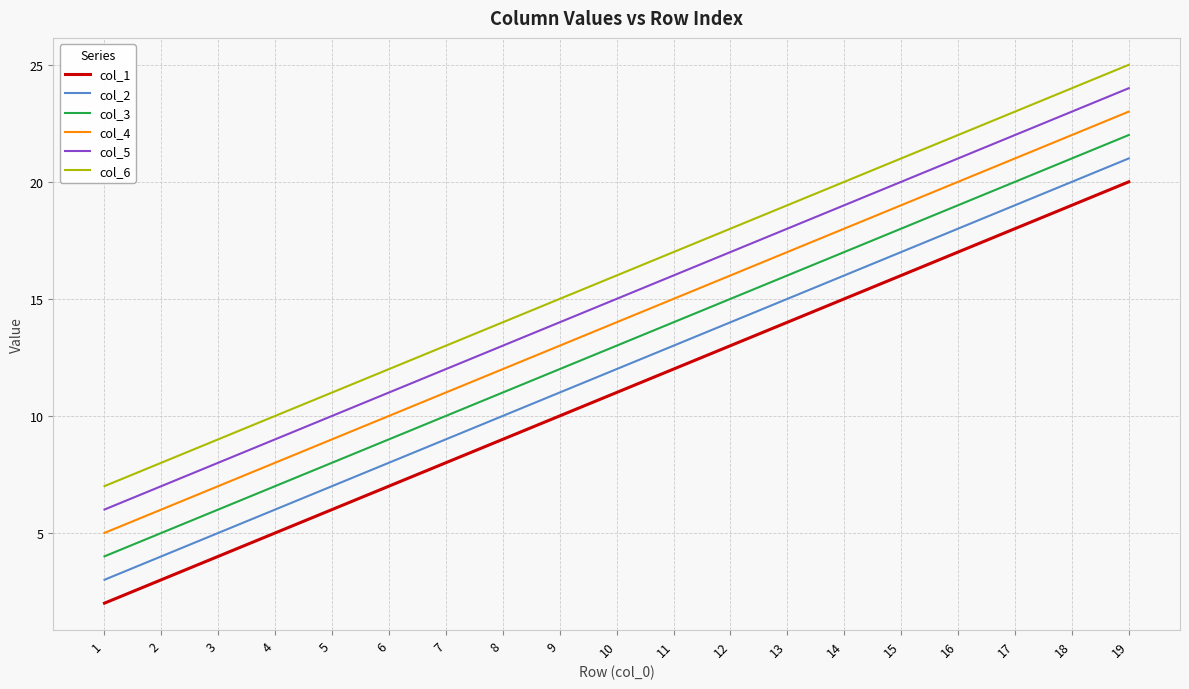

True or false: col_6 has more than 2 interior local peaks.

False